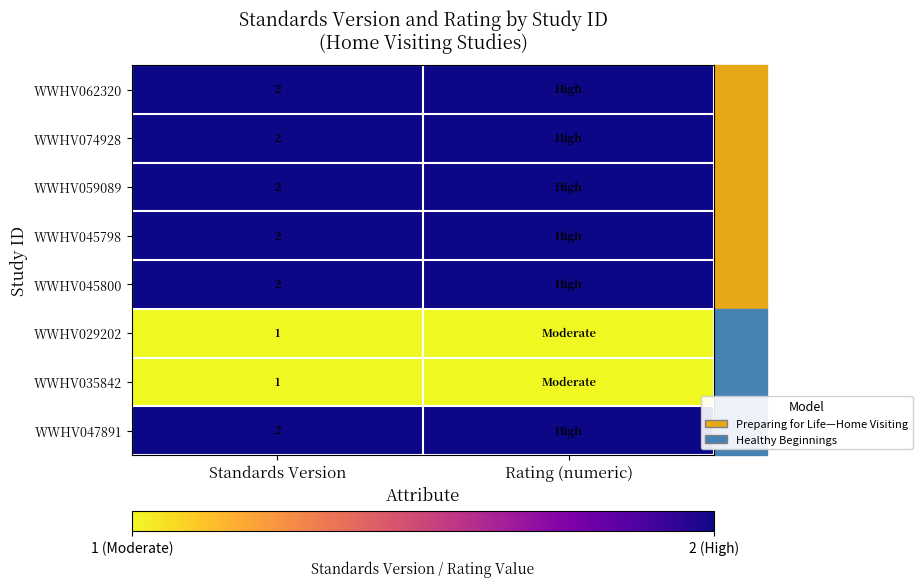

How many distinct data groups are displayed?

8